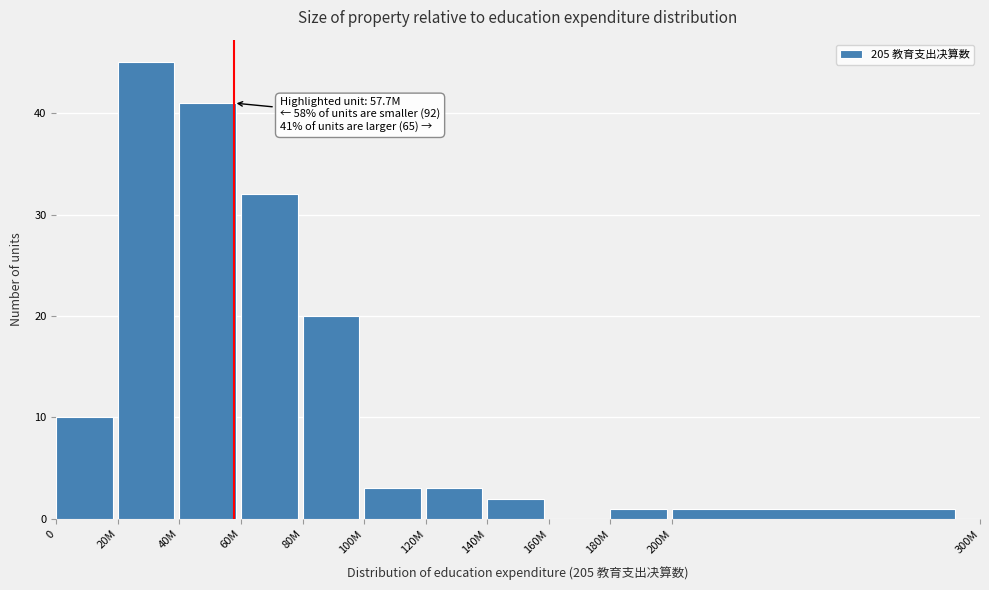

Reading right to left, list all the values displayed in this chart.

200M=1	180M=1	160M=0	140M=2	120M=3	100M=3	80M=20	60M=32	40M=41	20M=45	0=10